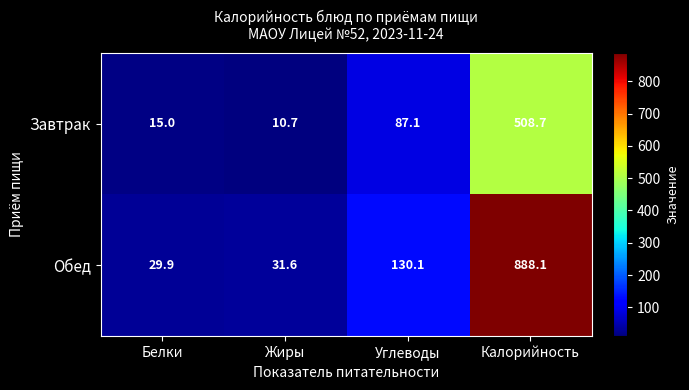

The Завтрак series shows 10.7 at Жиры. True or false?

True